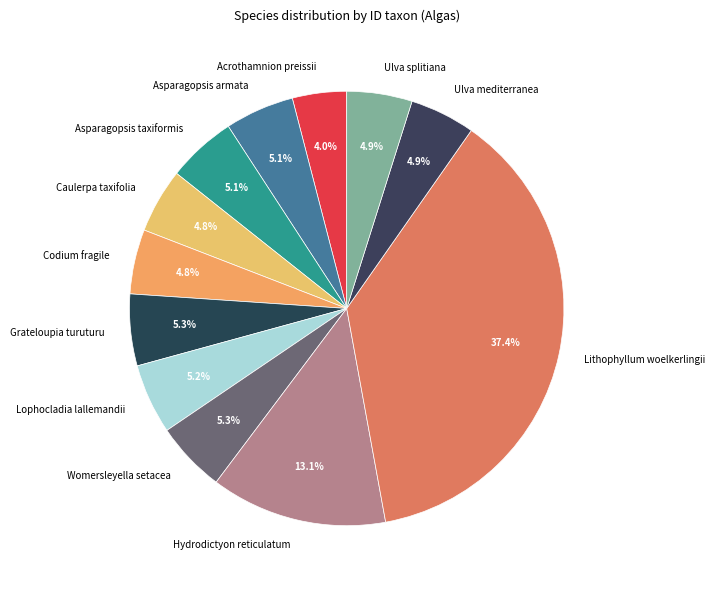

What portion of the pie excludes Lithophyllum woelkerlingii?

62.6%